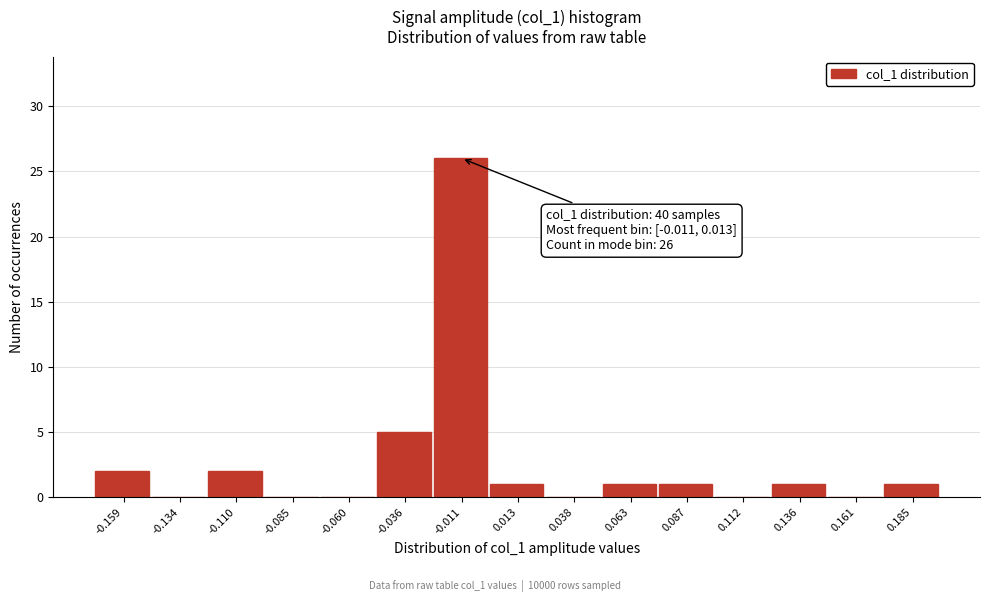

Reading left to right, extract all data points from this chart.

-0.159=2	-0.134=0	-0.110=2	-0.085=0	-0.060=0	-0.036=5	-0.011=26	0.013=1	0.038=0	0.063=1	0.087=1	0.112=0	0.136=1	0.161=0	0.185=1